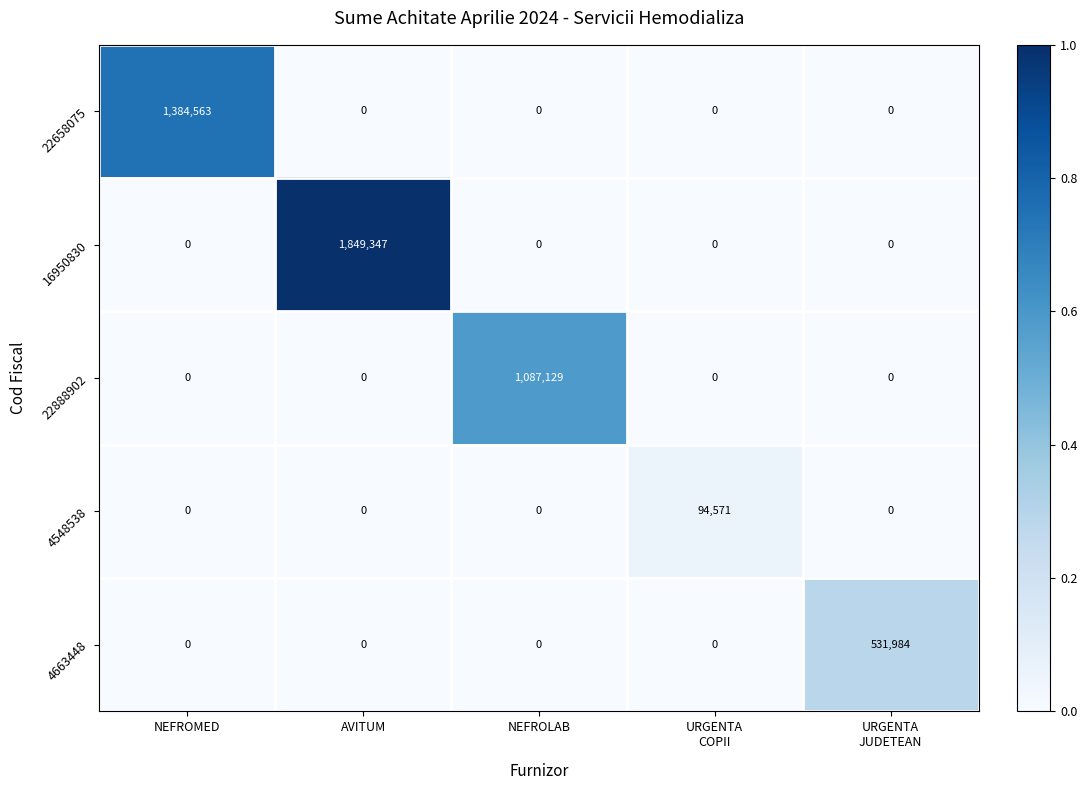

Rank the series by their maximum value, from lowest to highest.

4548538, 4663448, 22888902, 22658075, 16950830